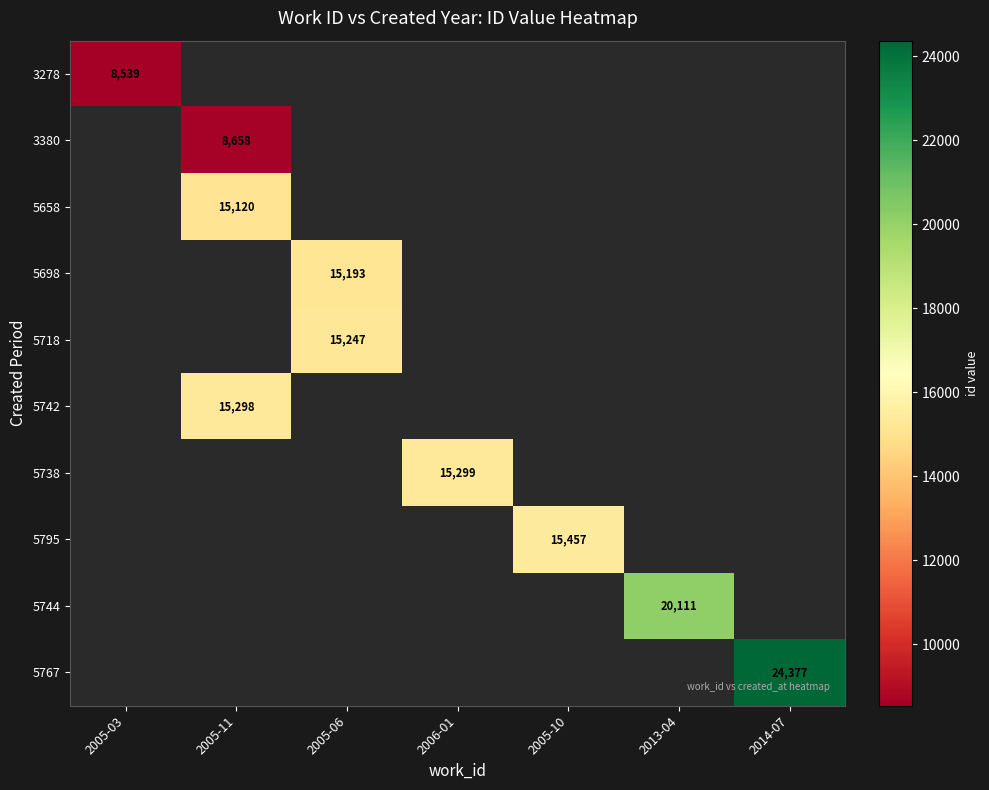

Which label corresponds to the smallest value in the chart?

2005-03